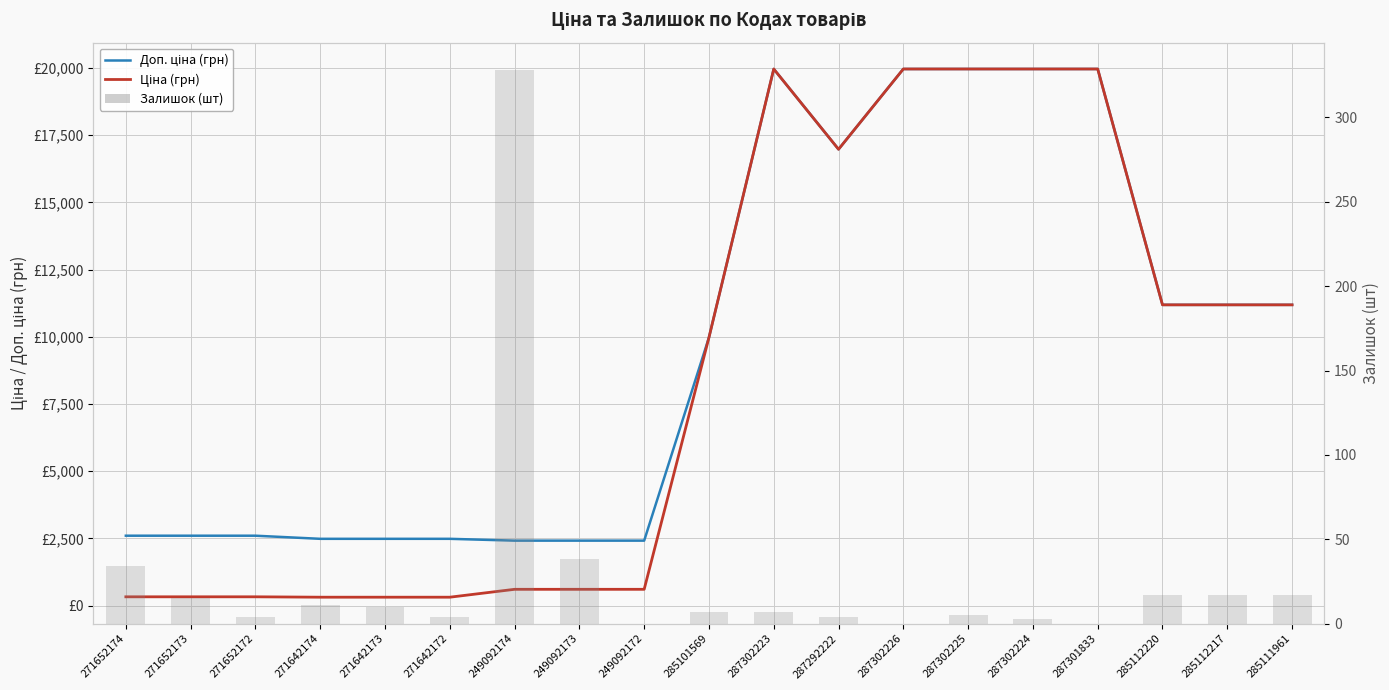

True or false: Ціна (грн) has a value of 3510.3 at 285101569.

False